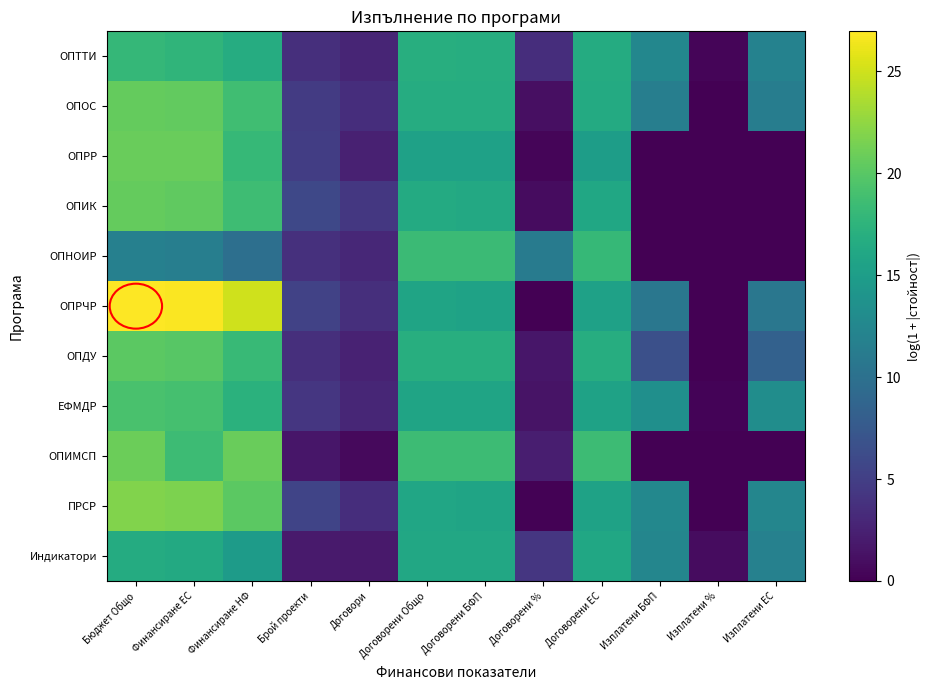

Rank the series by their maximum value, from highest to lowest.

ОПРЧР, ПРСР, ОПИМСП, ОПРР, ОПОС, ОПИК, ОПДУ, ЕФМДР, ОПНОИР, ОПТТИ, Индикатори